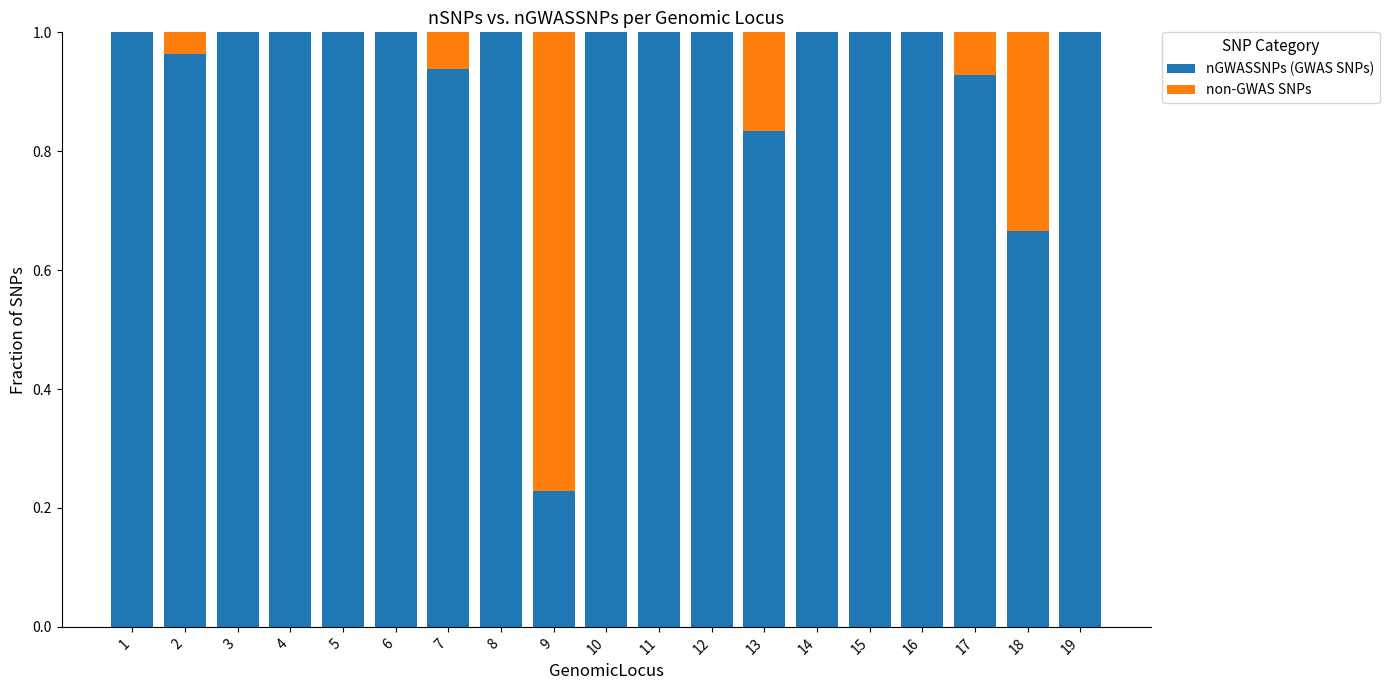

The value of nGWASSNPs (GWAS SNPs) at 12 is 1.6. True or false?

False